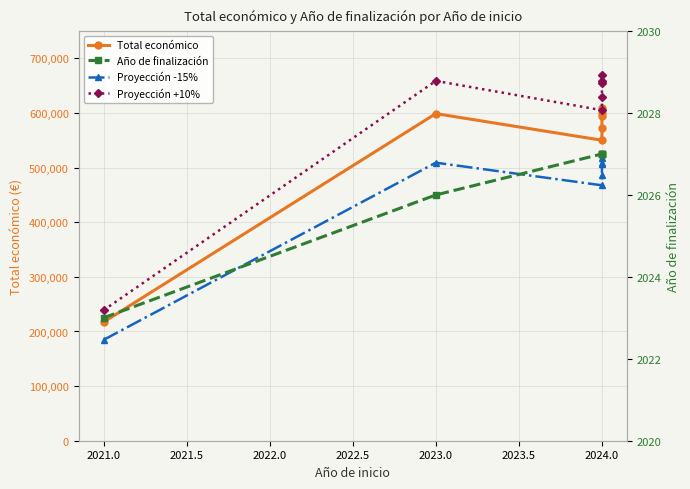

Between 2021.5 and 2022.0, which is larger?

2022.0